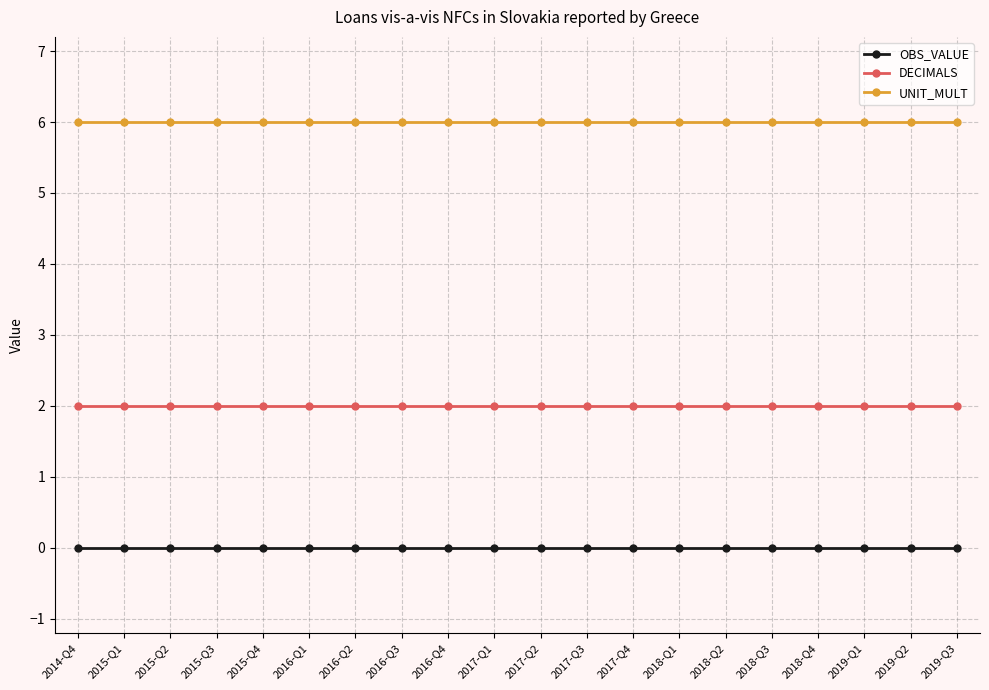

Is the value of OBS_VALUE at 2015-Q2 greater than the value of UNIT_MULT at 2019-Q1?

No